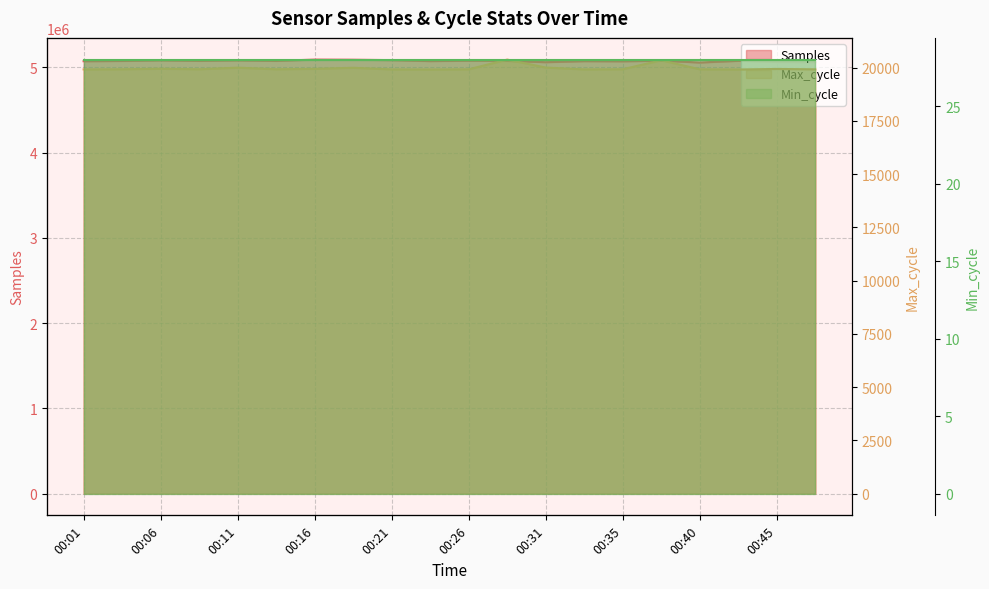

Which series has the largest total across all categories?

Samples